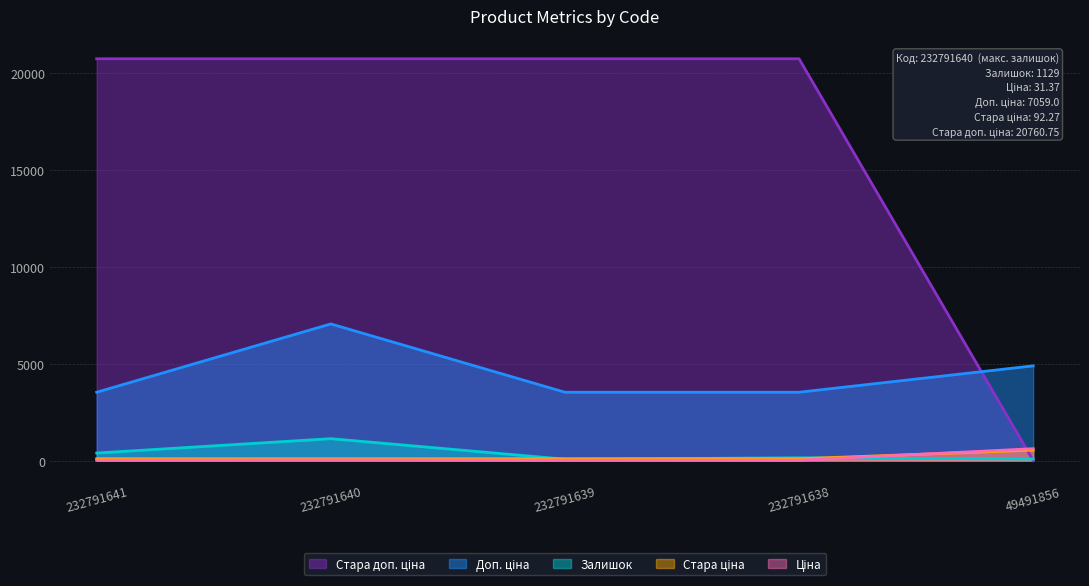

The Ціна series shows 15.7 at 232791641. True or false?

True